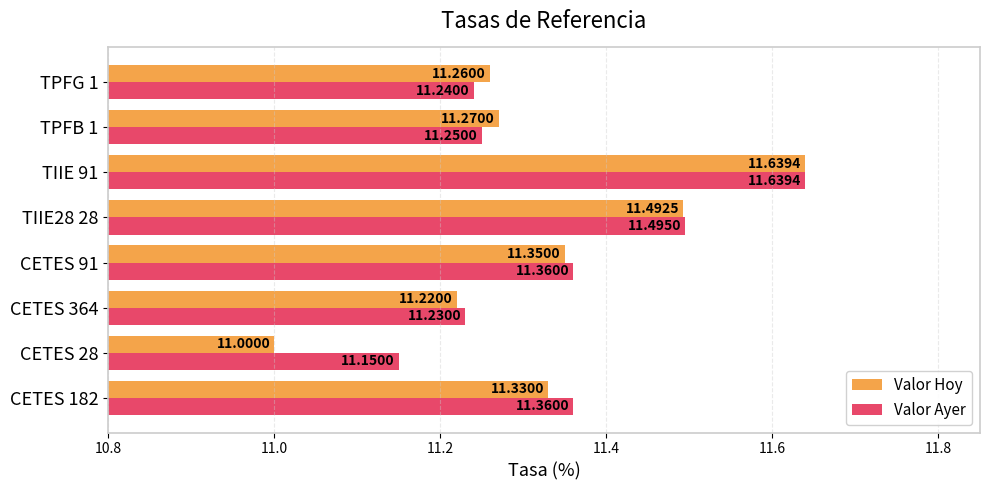

Rank the series by their average value, from lowest to highest.

Valor Hoy, Valor Ayer